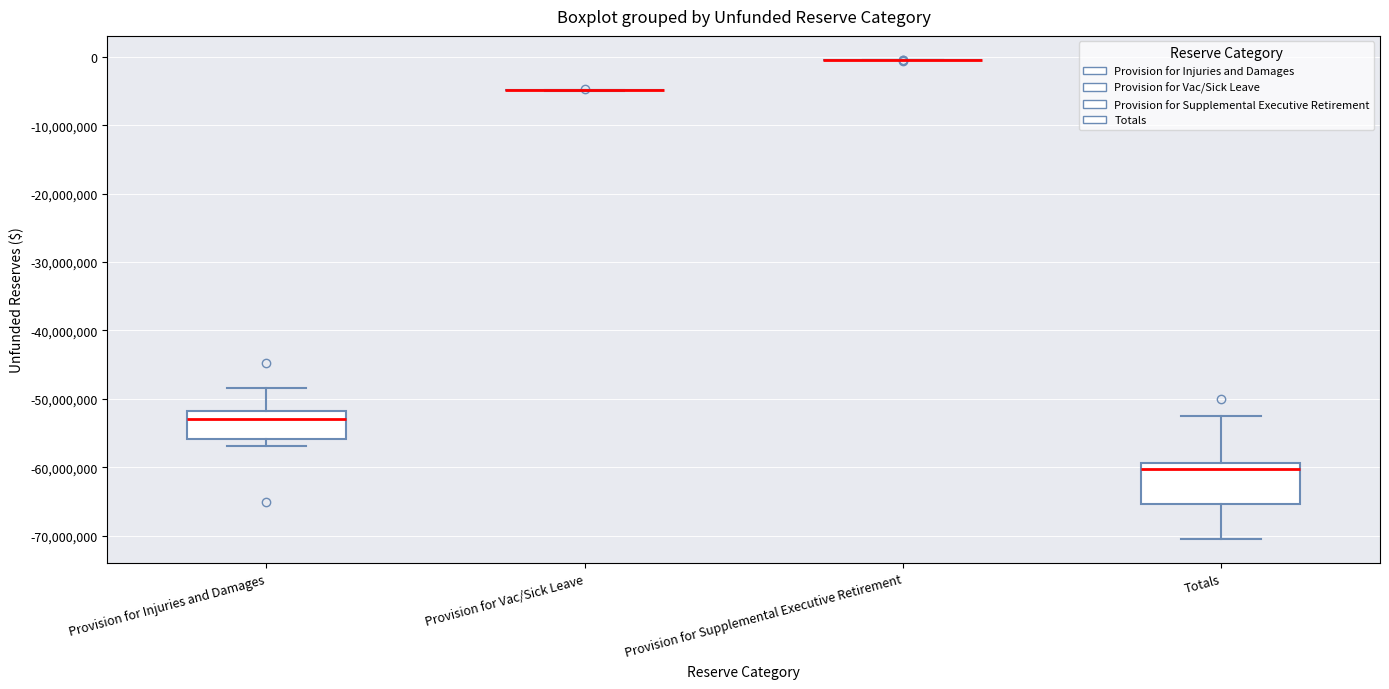

Reading left to right, transcribe this box plot: for each box, give where its median line is, the range the box spans, and where its two whiskers end, as read against the y-axis. The values are not printed on the chart, so give them approximately, as read against the axis.

Provision for Injuries and Damages: median -53000000, box -56000000 to -52000000, whiskers -57000000 to -48000000
Provision for Vac/Sick Leave: box collapsed to a line at -5000000, whiskers -5000000 to -5000000
Provision for Supplemental Executive Retirement: box collapsed to a line at 0, whiskers 0 to 0
Totals: median -60000000, box -65000000 to -59000000, whiskers -71000000 to -52000000